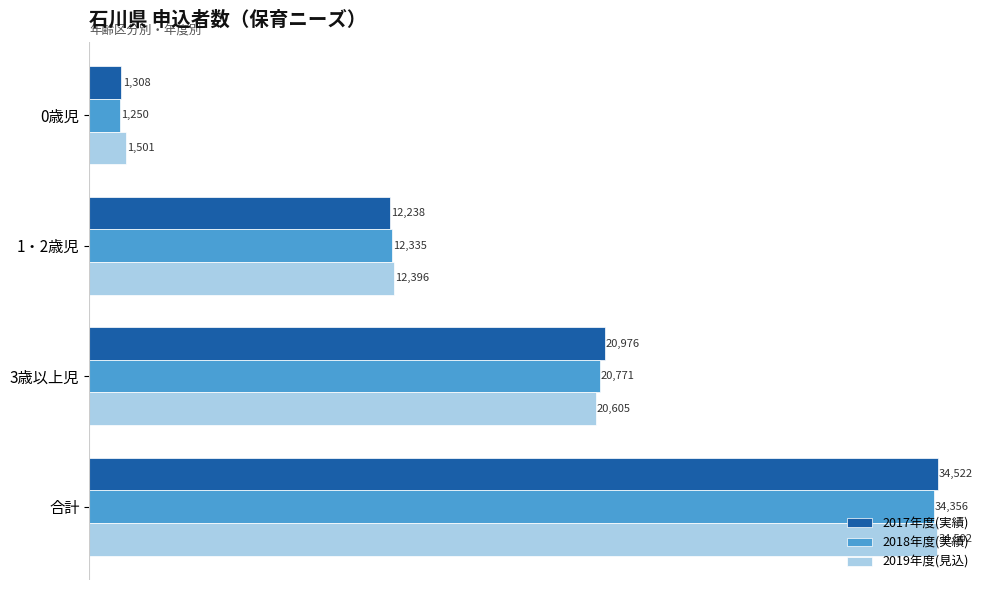

Which series has the largest total across all categories?

2017年度(実績)